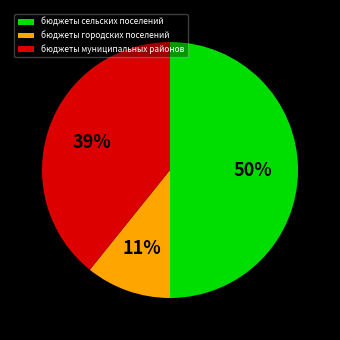

What percentage is the бюджеты городских поселений slice, to the nearest percent?

11%